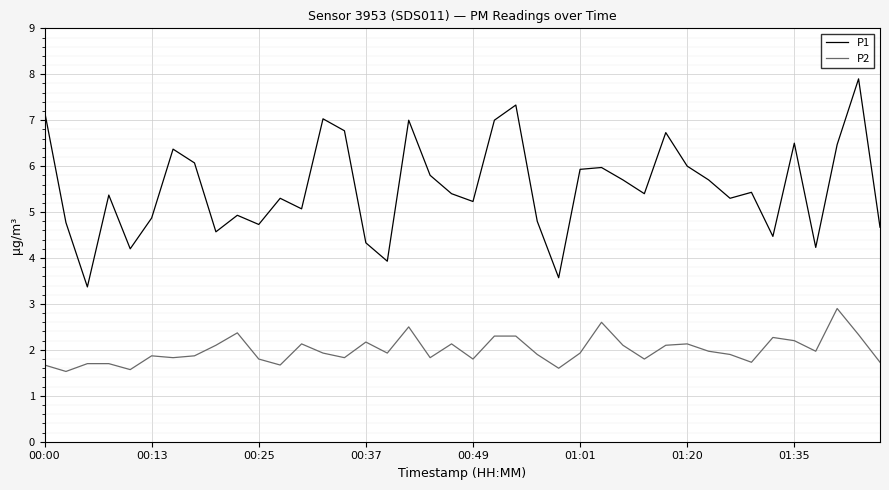

Does the chart have visible grid lines?

Yes